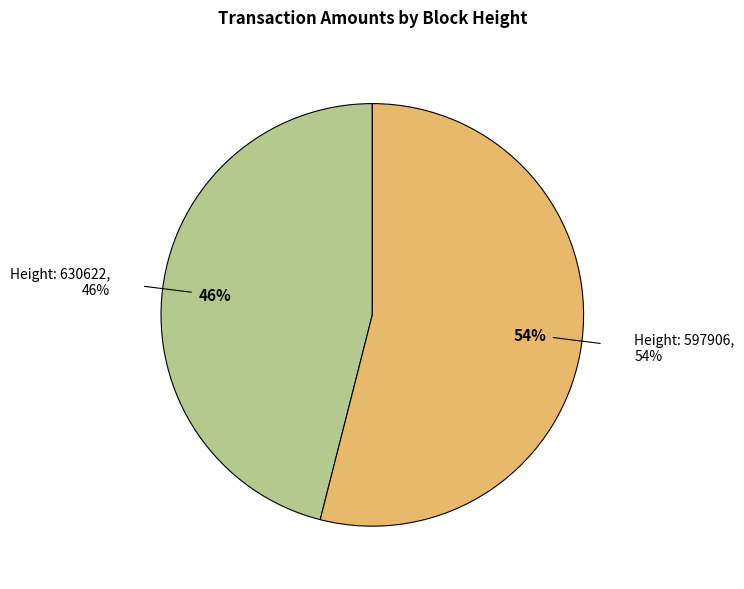

To the nearest percent, what percentage of the pie is Height: 630622?

46%